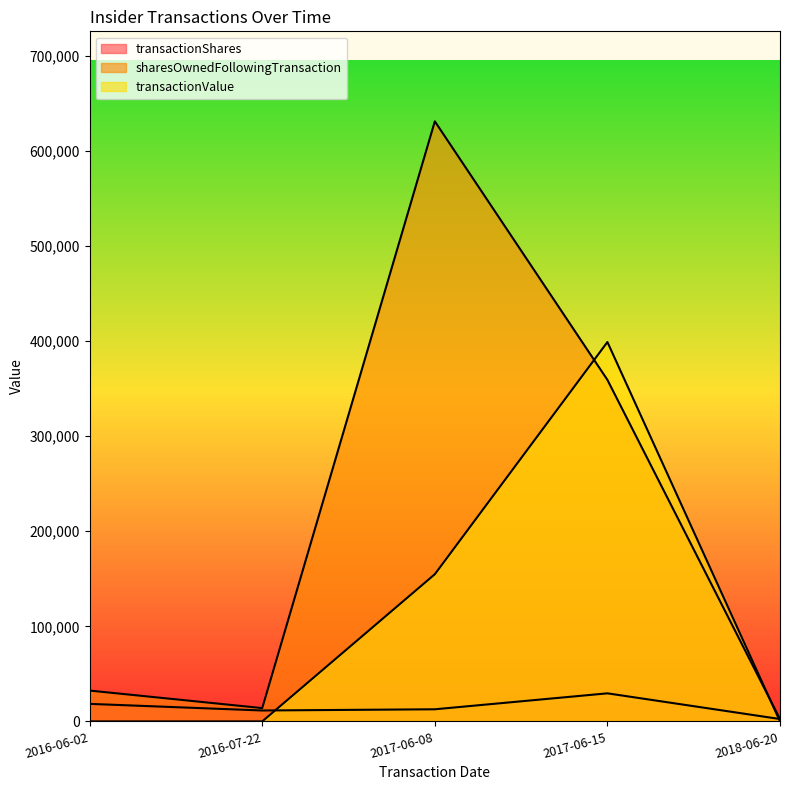

What is the difference between the highest and lowest values at 2018-06-20?

2500